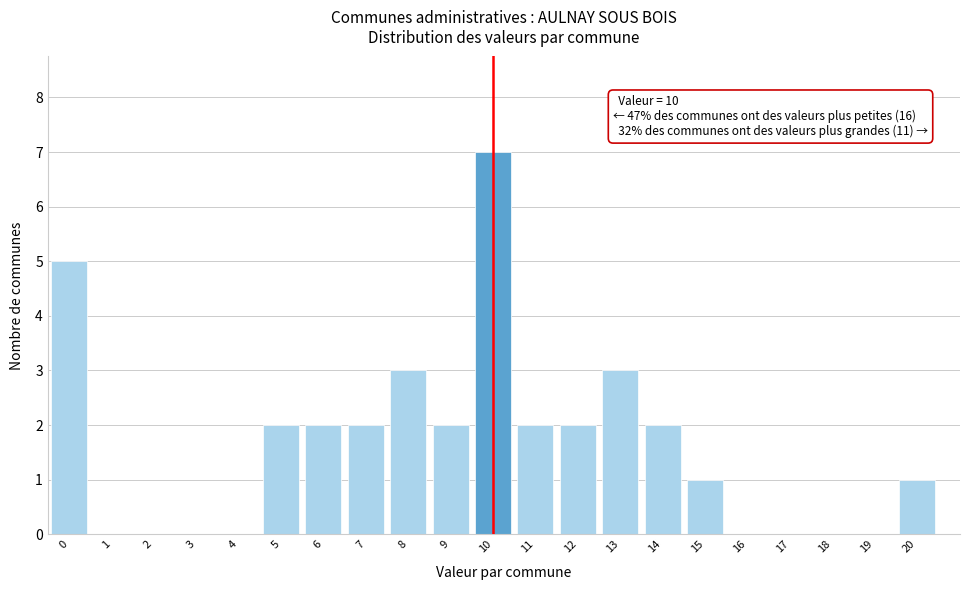

Over which range of the x-axis is the bar tallest?

9.5 to 10.5